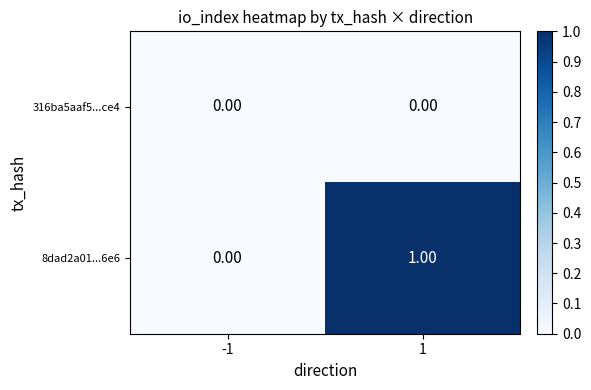

List the series in order of their peak value, highest first.

8dad2a01...6e6, 316ba5aaf5...ce4